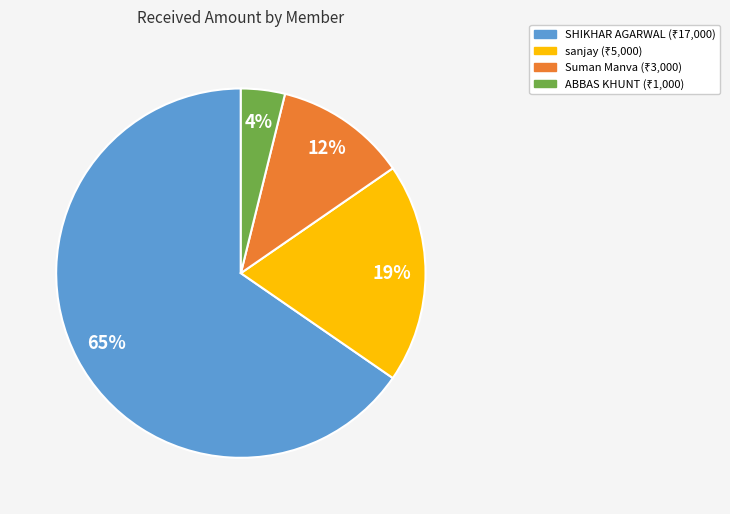

Which slice is the smallest?

ABBAS KHUNT